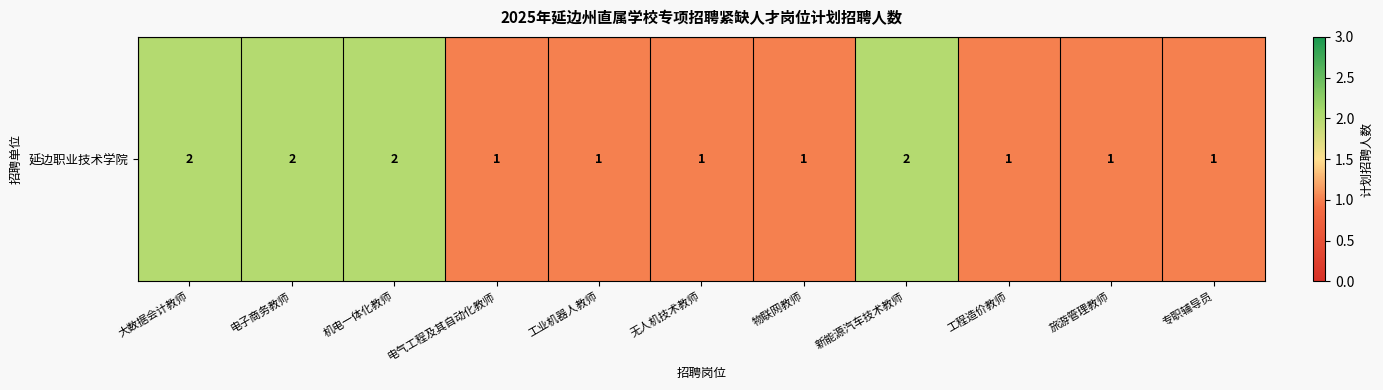

How many data points does each series have?

11